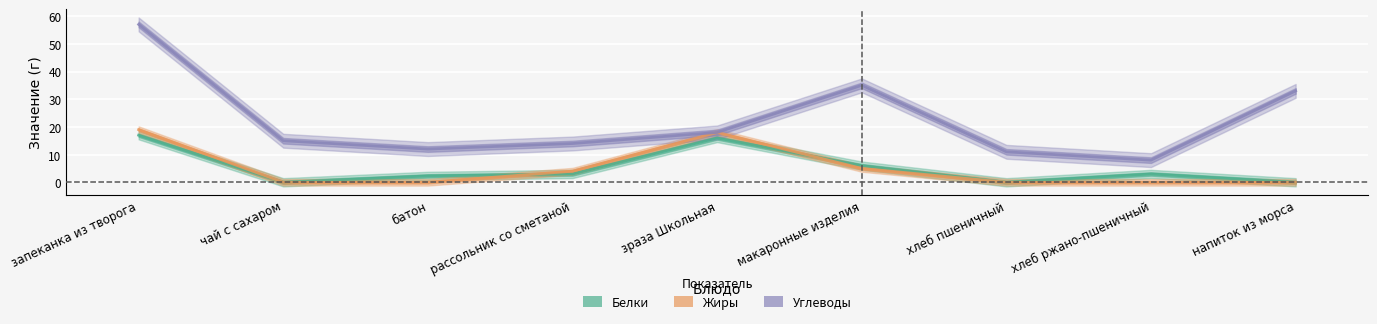

At напиток из морса, list the series in order from smallest to largest.

Белки, Жиры, Углеводы